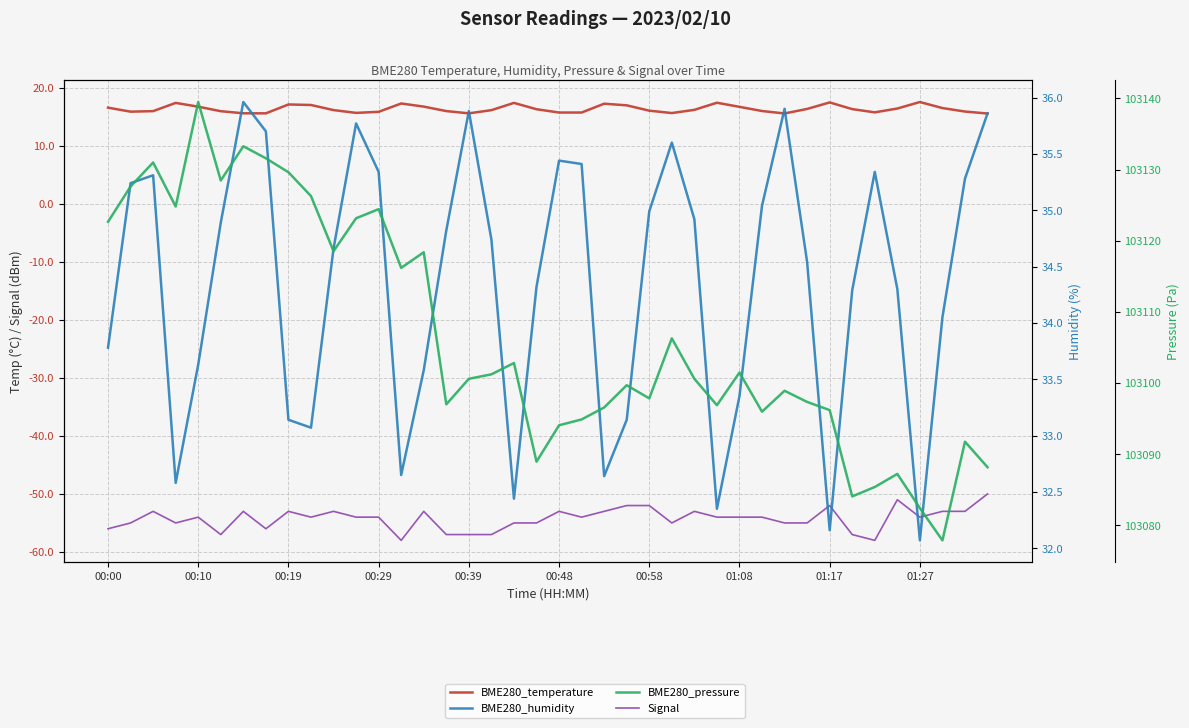

What is the value of the BME280_pressure point at the 19th from the left?

103102.8